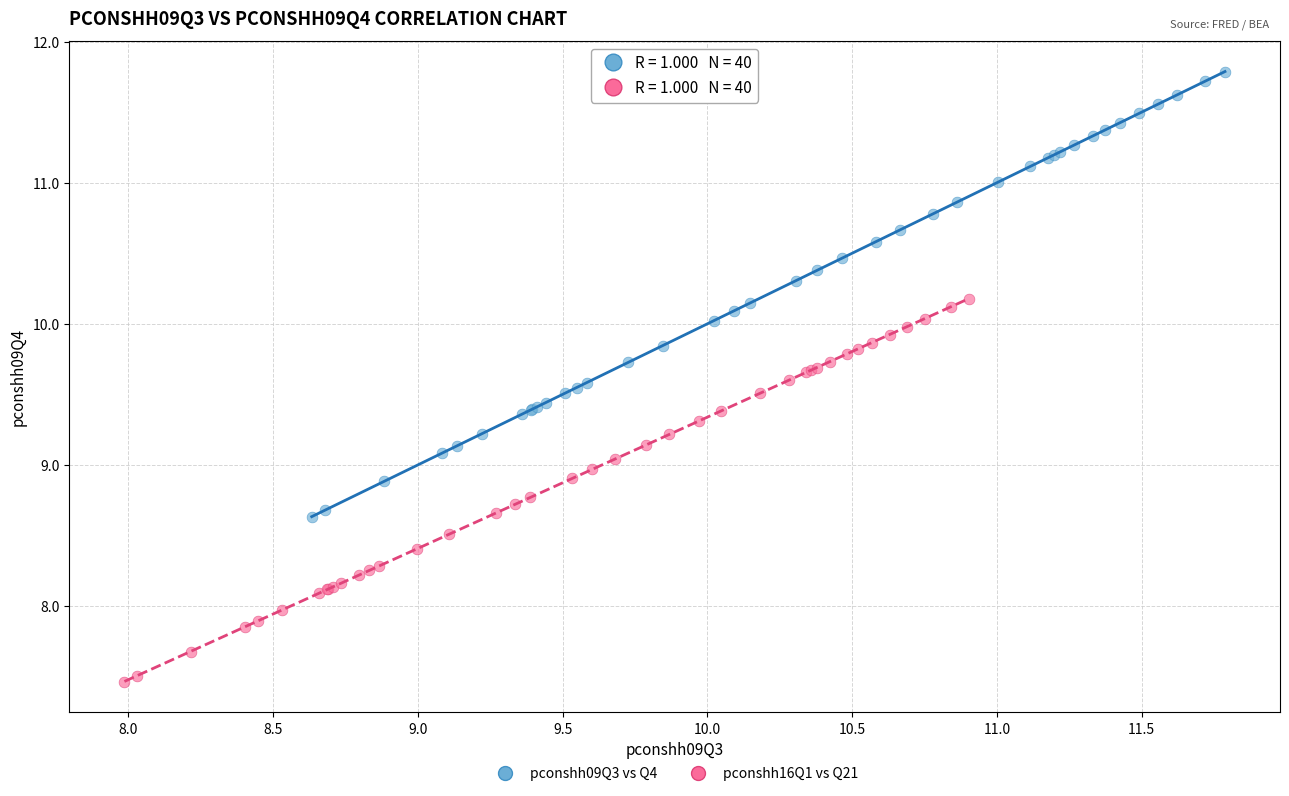

Which series has the largest Y range (max minus min)?

pconshh09Q3 vs Q4